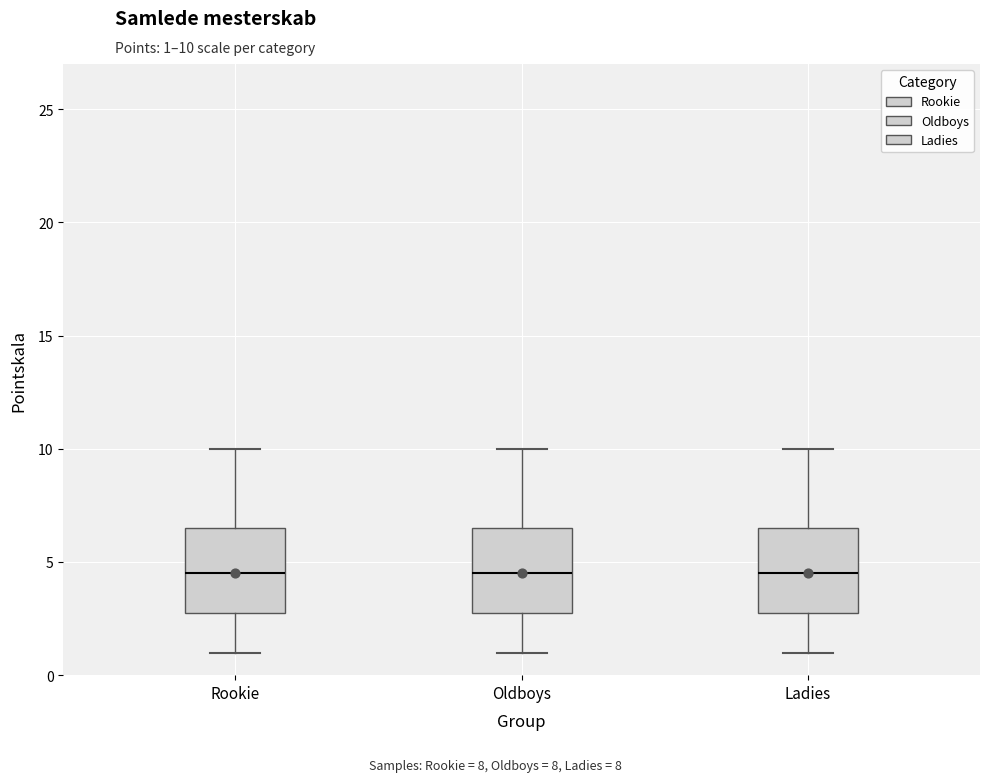

Where is the lower edge of the box for Ladies on the y-axis? The values are not printed on the chart, so give them approximately, as read against the axis.

3.0